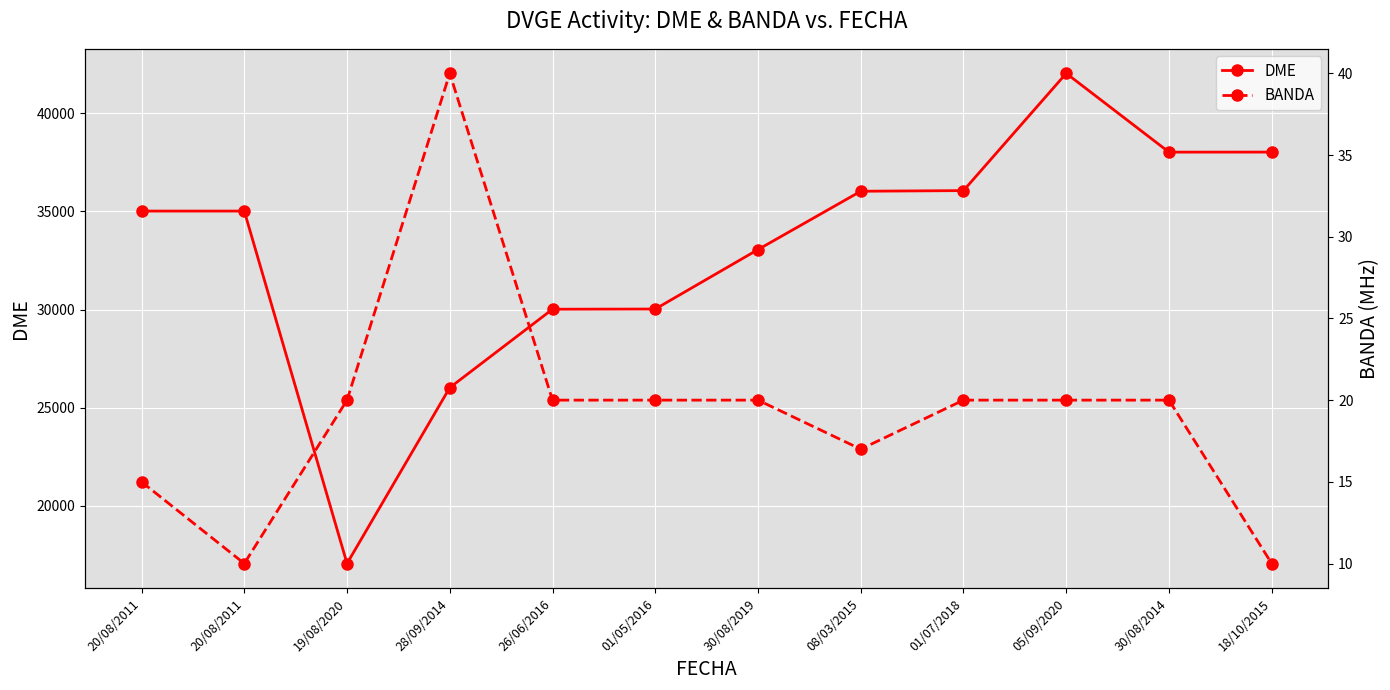

Which series changed the most between 20/08/2011 and 30/08/2014?

DME